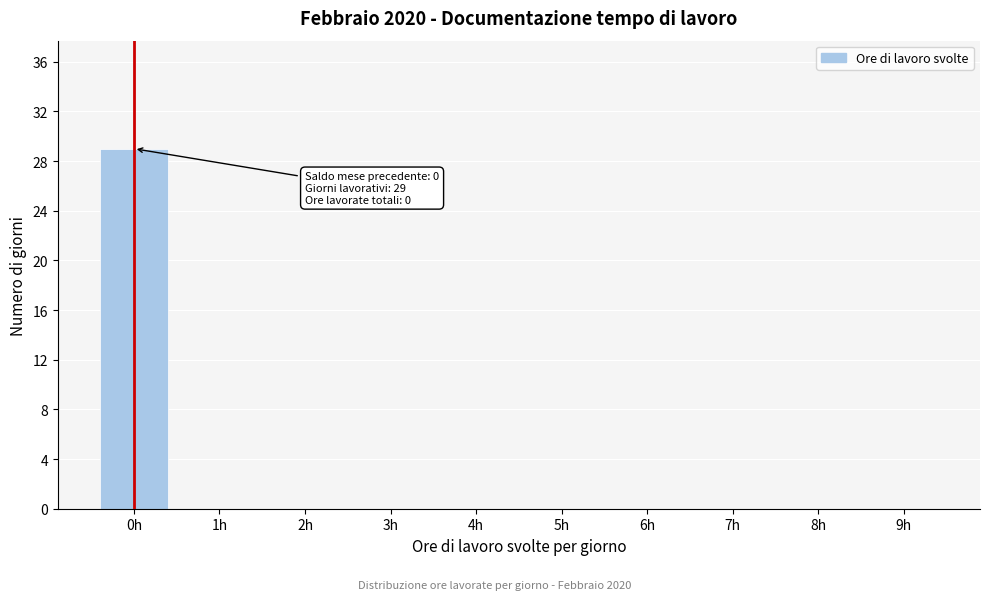

Which range on the x-axis has the tallest bar?

-0.5 to 0.5